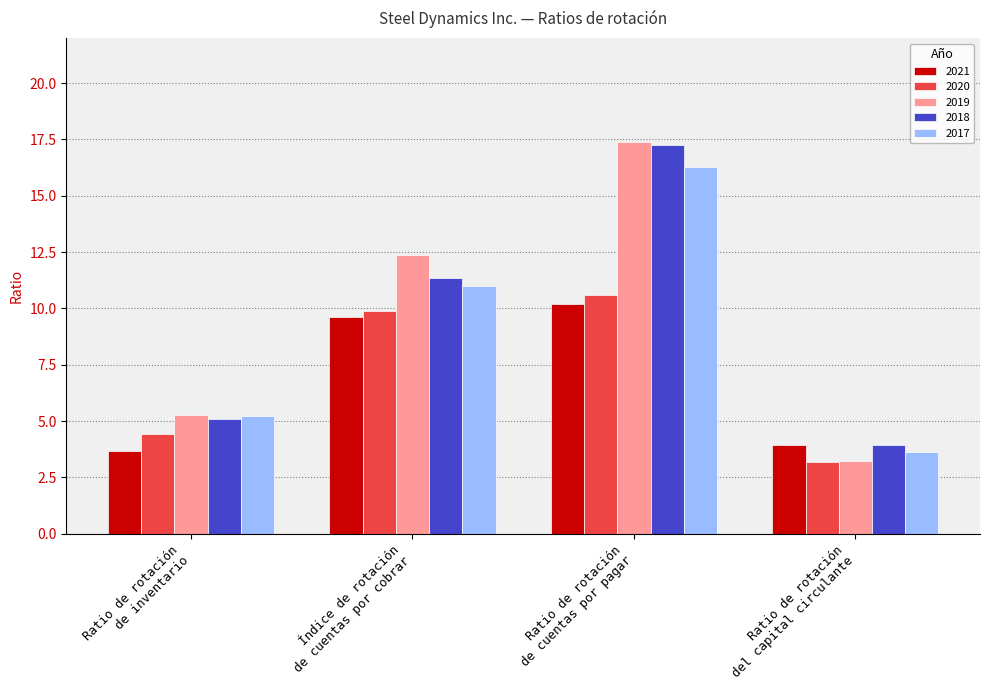

What is the sum of the 2017 values at Índice de rotación
de cuentas por cobrar and Ratio de rotación
de cuentas por pagar?

27.2